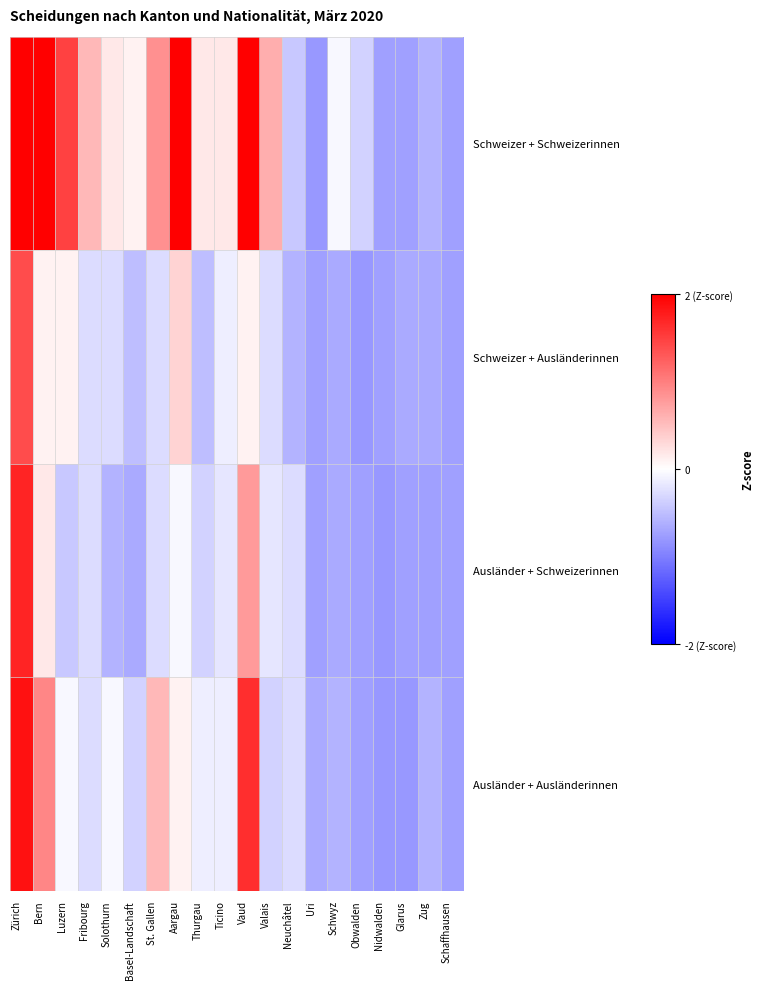

Rank the series at Nidwalden from highest to lowest value.

Schweizer + Schweizerinnen, Schweizer + Ausländerinnen, Ausländer + Schweizerinnen, Ausländer + Ausländerinnen